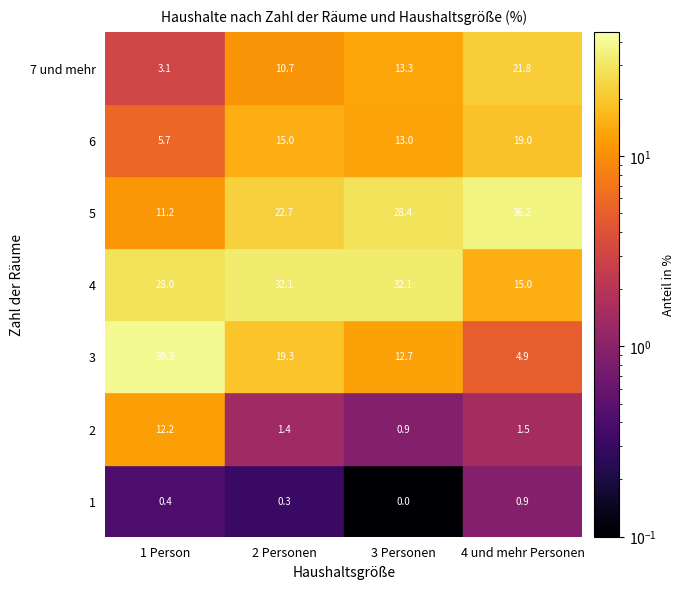

Is it true that 3 Personen equals 3.5 at 6?

False